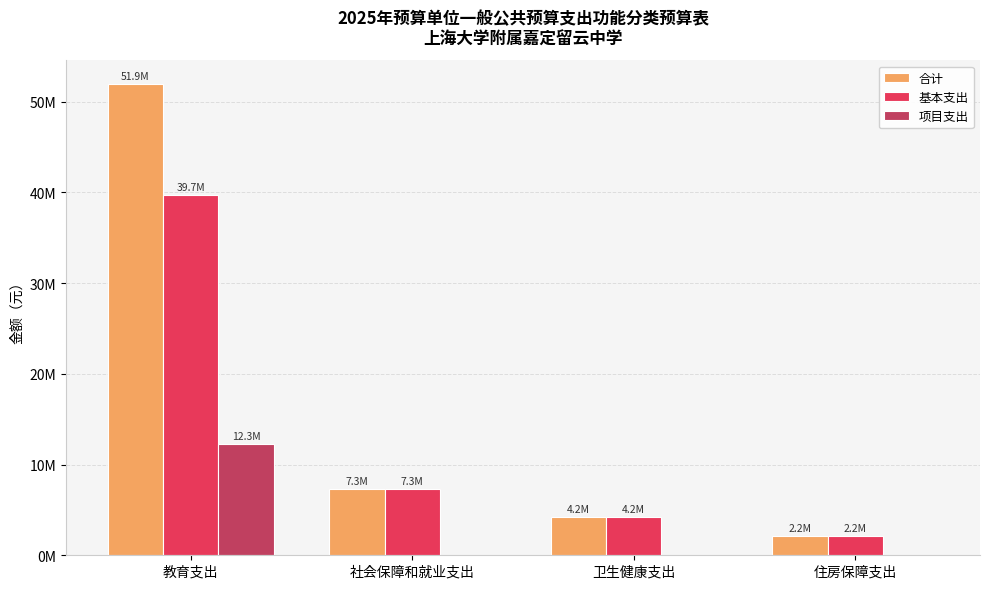

What are all the series names shown in the legend?

合计, 基本支出, 项目支出